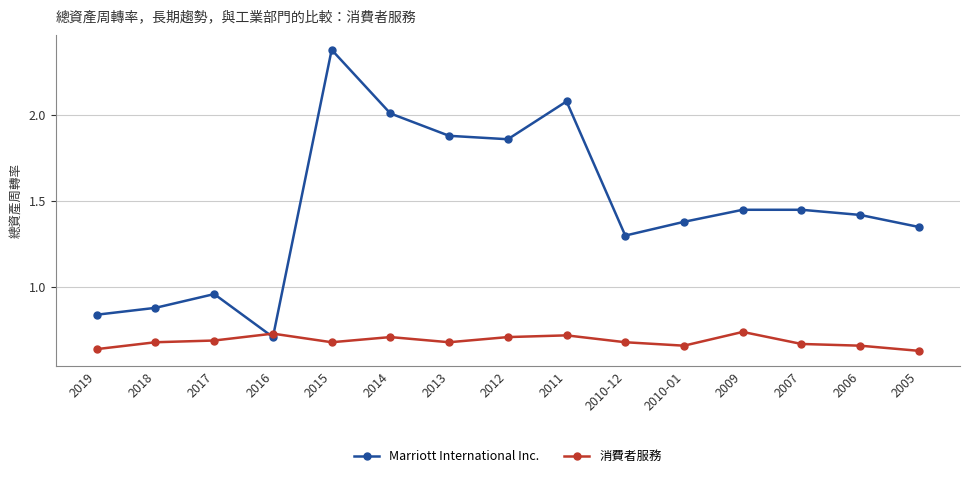

How many lines are shown in the chart?

2